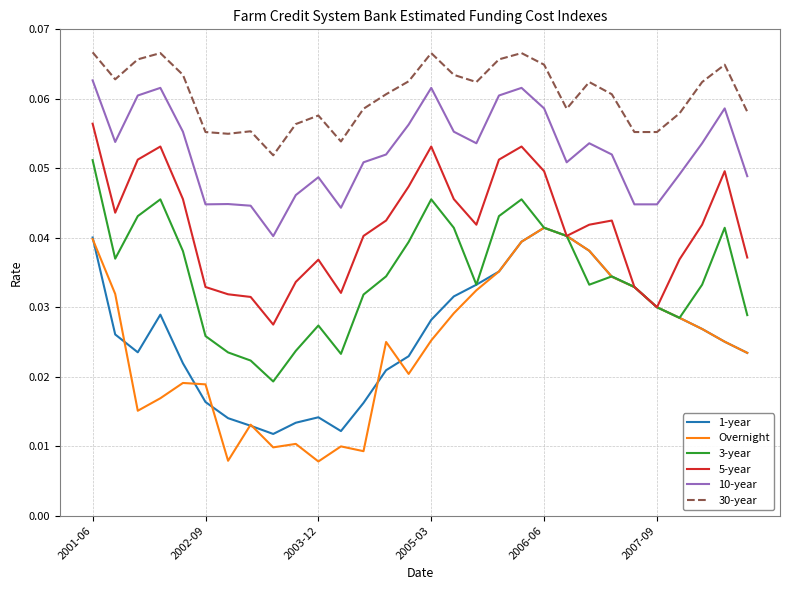

True or false: 3-year and 10-year intersect in this chart.

False